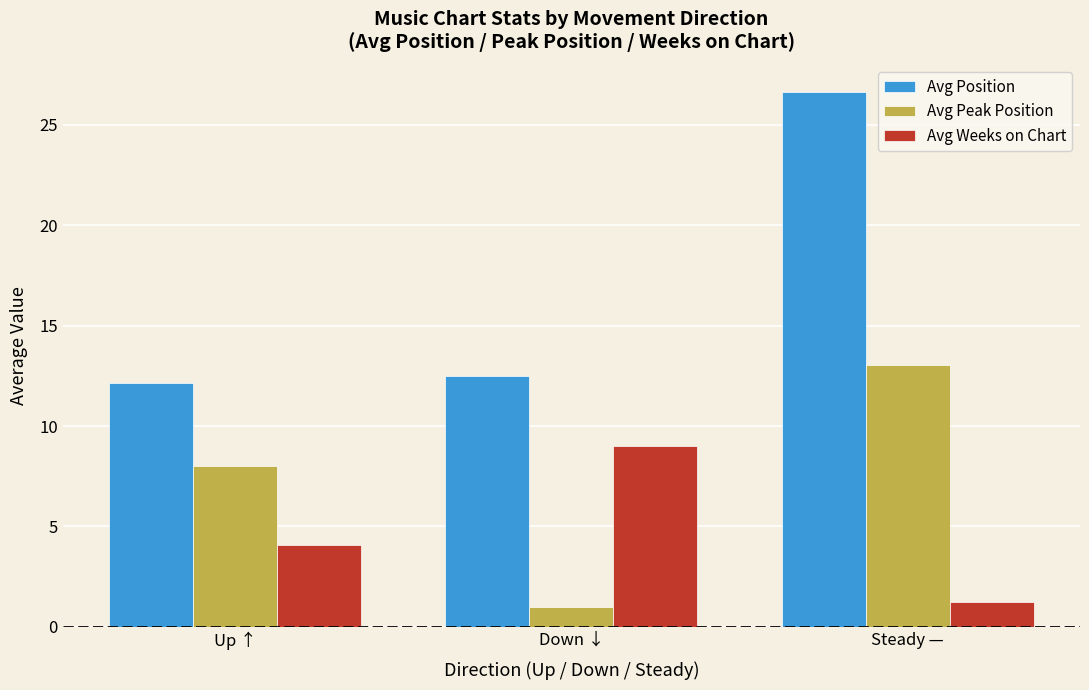

What is the label of the 3rd bar from the left?

Steady —